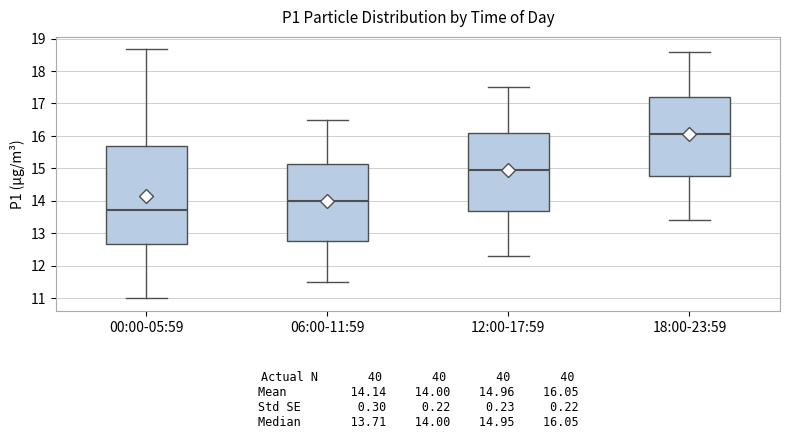

Which box's median line is the highest?

18:00-23:59